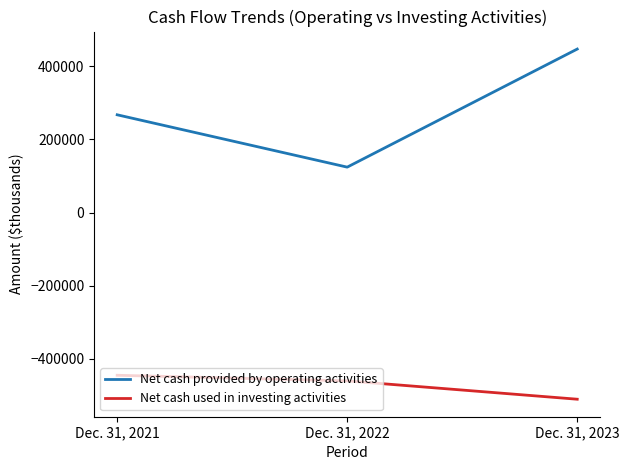

The Net cash used in investing activities series shows -460238 at Dec. 31, 2022. True or false?

True